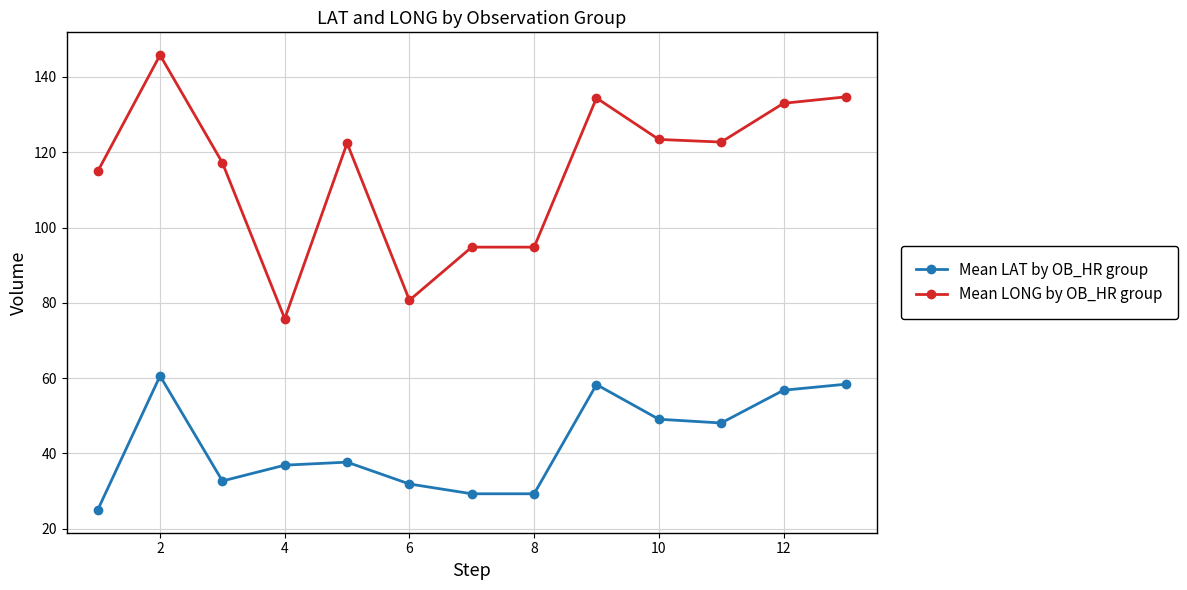

What is the value of the Mean LONG by OB_HR group point at the 11th from the left?

122.7